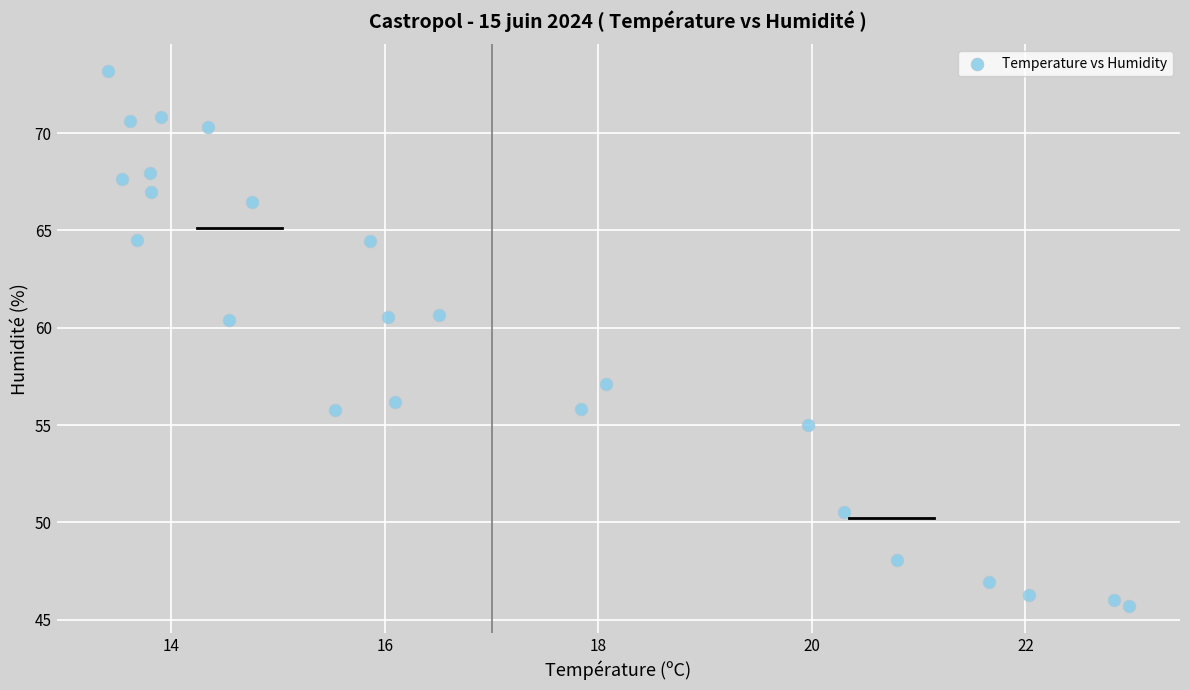

What is the range of Y values (max minus min)?

27.5